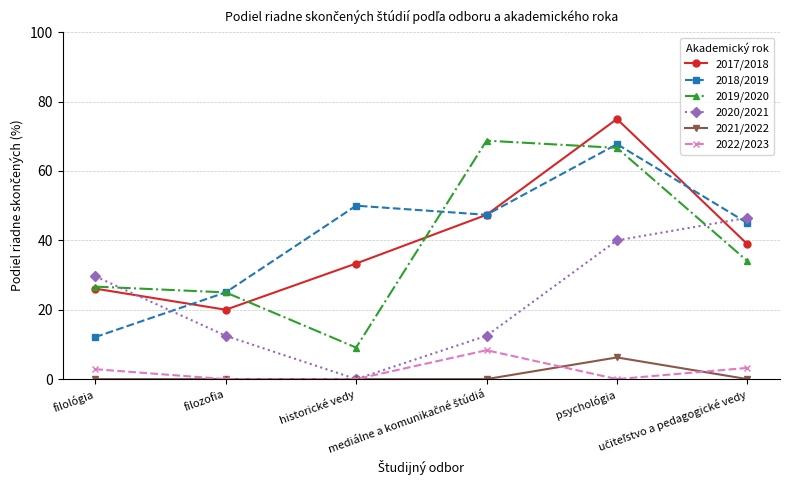

How many data points in 2017/2018 are less than 38?

3